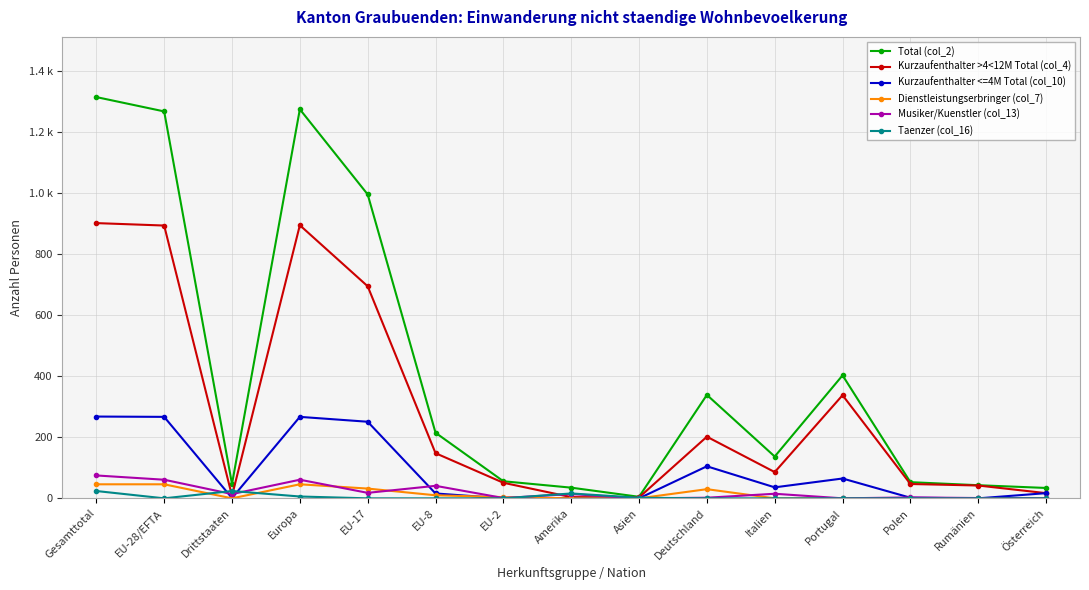

What are all the series names shown in the legend?

Total (col_2), Kurzaufenthalter >4<12M Total (col_4), Kurzaufenthalter <=4M Total (col_10), Dienstleistungserbringer (col_7), Musiker/Kuenstler (col_13), Taenzer (col_16)